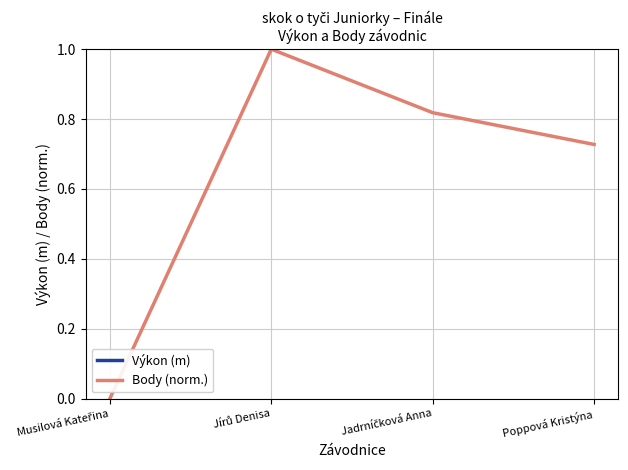

What position from the left is Jadrníčková Anna?

3